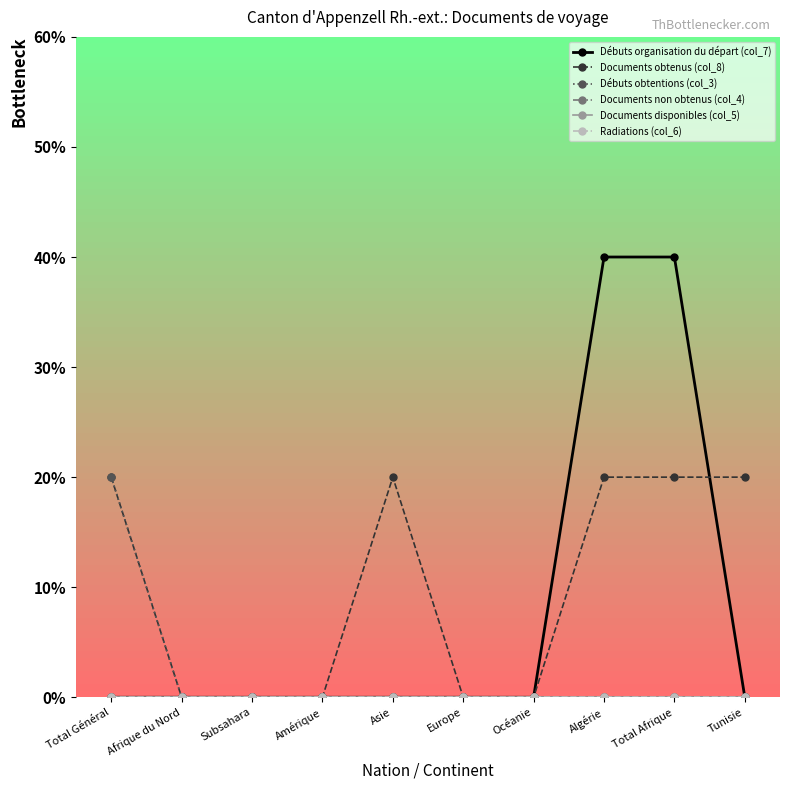

True or false: Documents obtenus (col_8) has a value of 1 at Océanie.

False